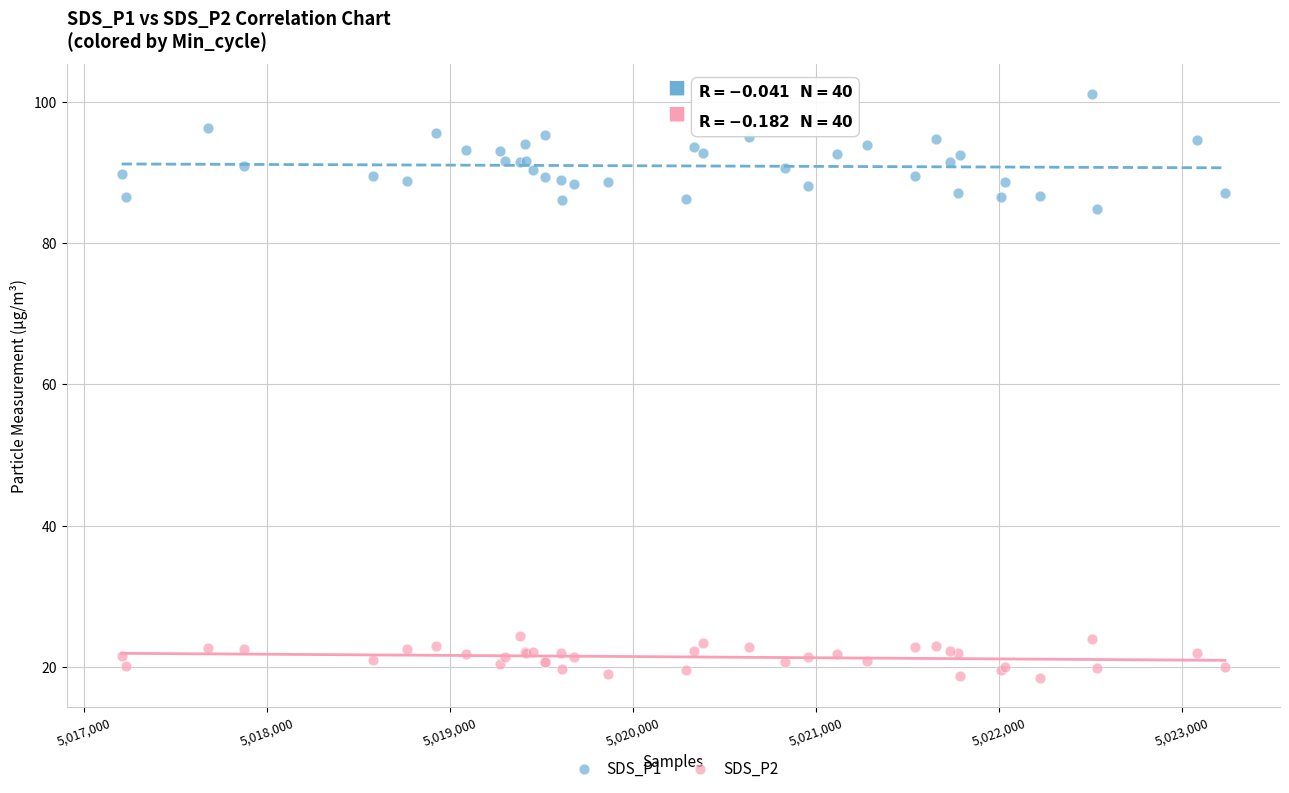

Across all series, what Y value is closest to 59?

84.8